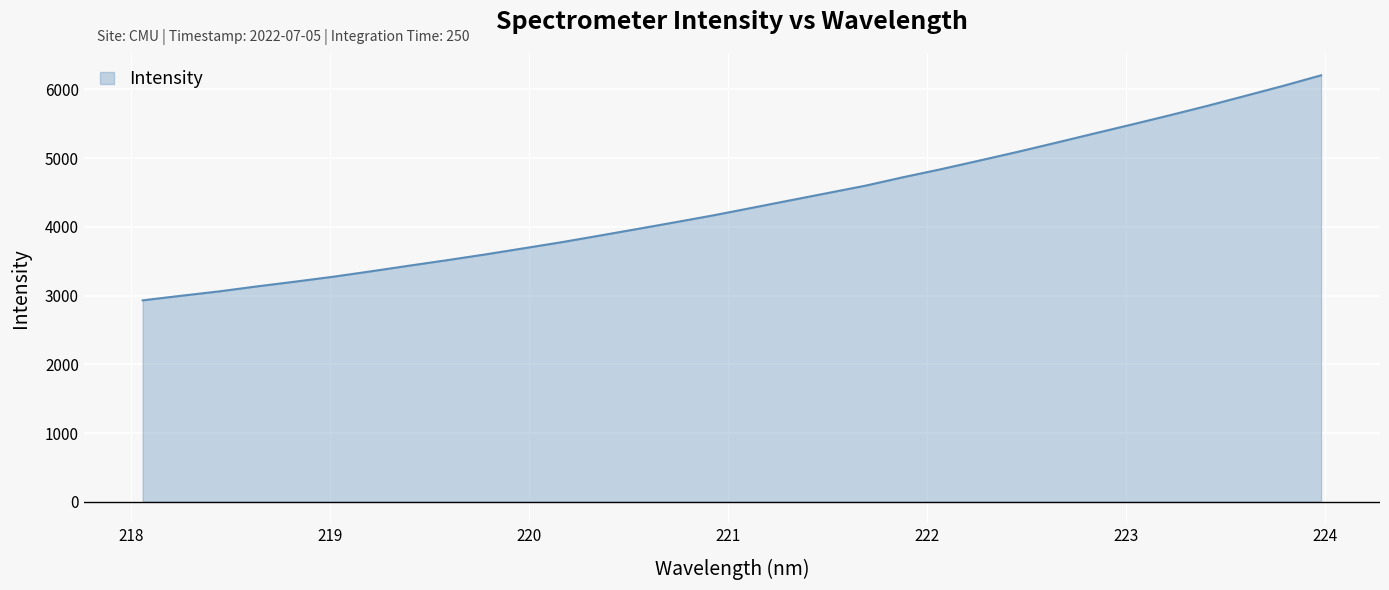

How many lines are shown in the chart?

1